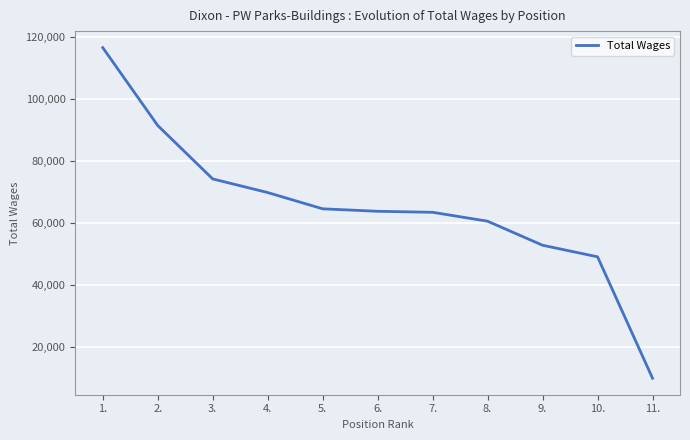

What is the smallest value displayed?

9845